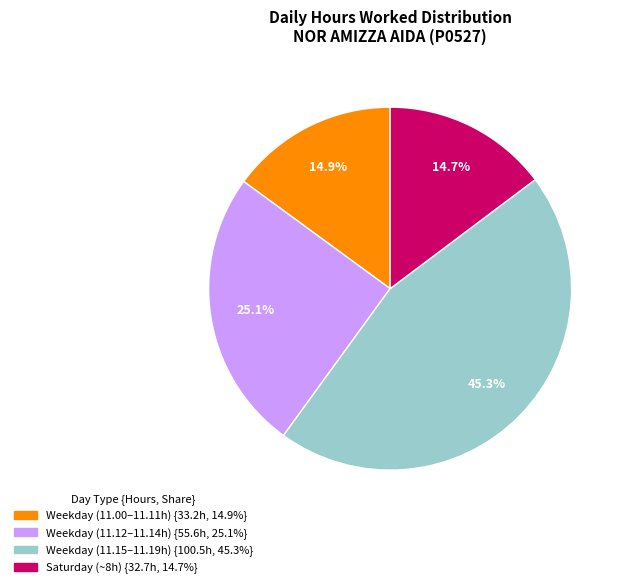

Is there any slice that represents more than half of the pie?

No